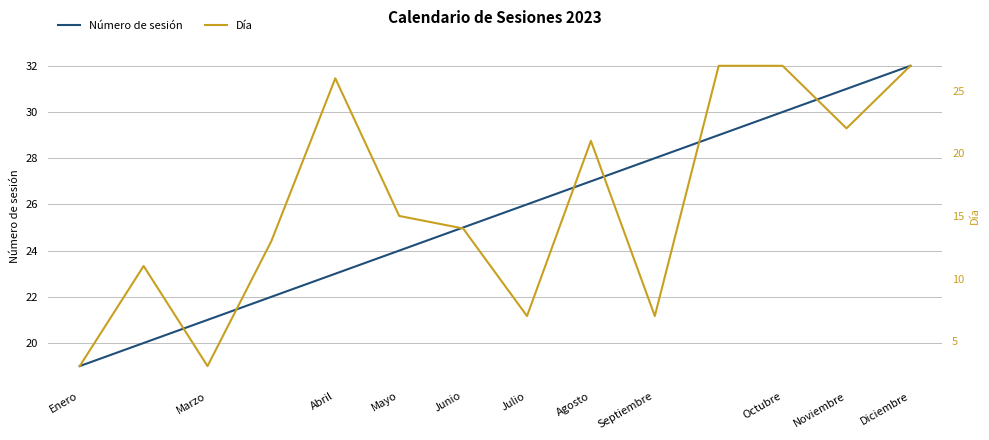

What is the highest value of the Número de sesión series?

32